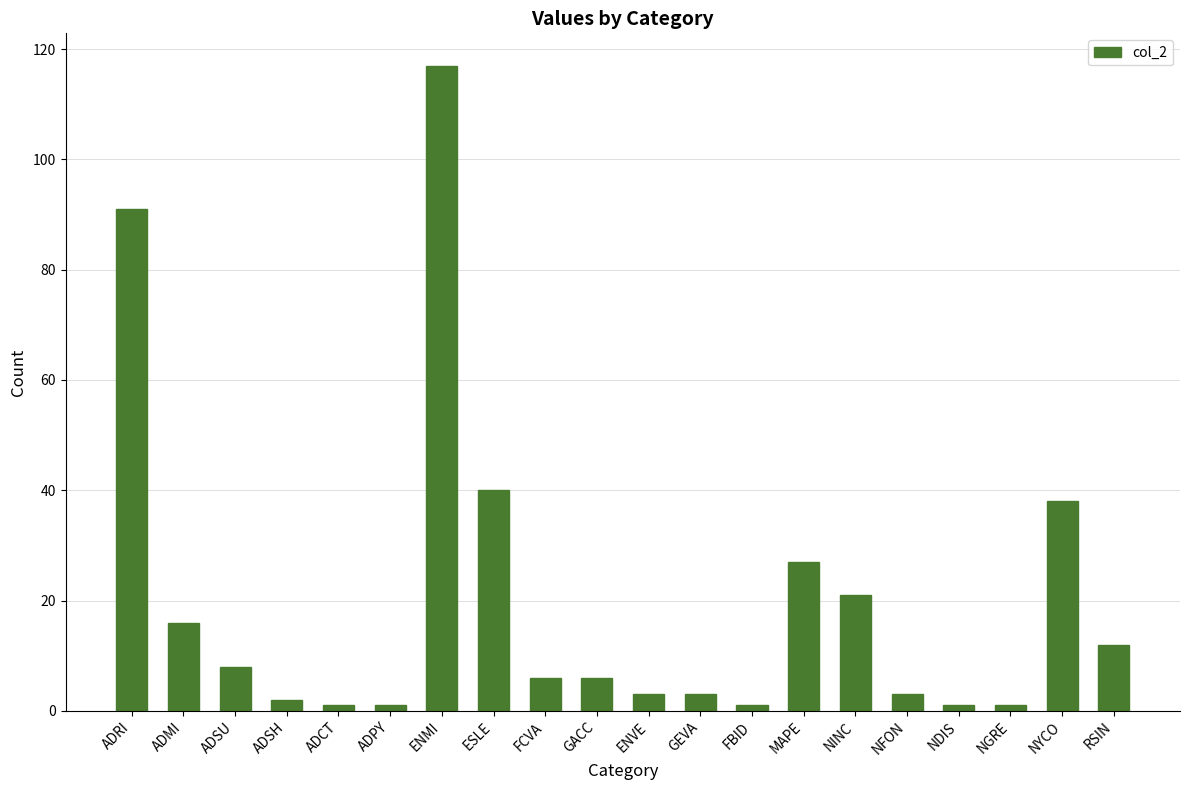

Between RSIN and NGRE, which is larger?

RSIN